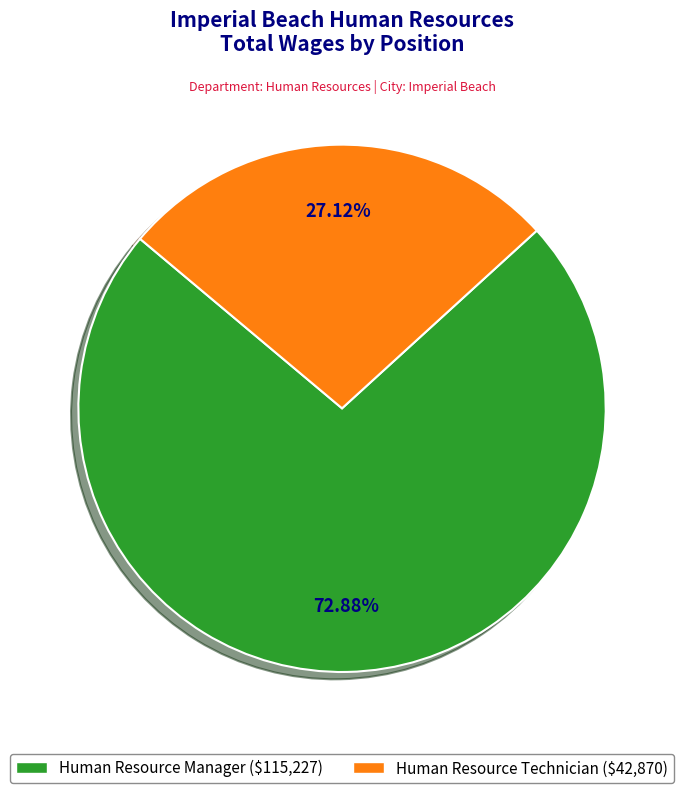

Which category has the biggest portion of the pie?

Human Resource Manager